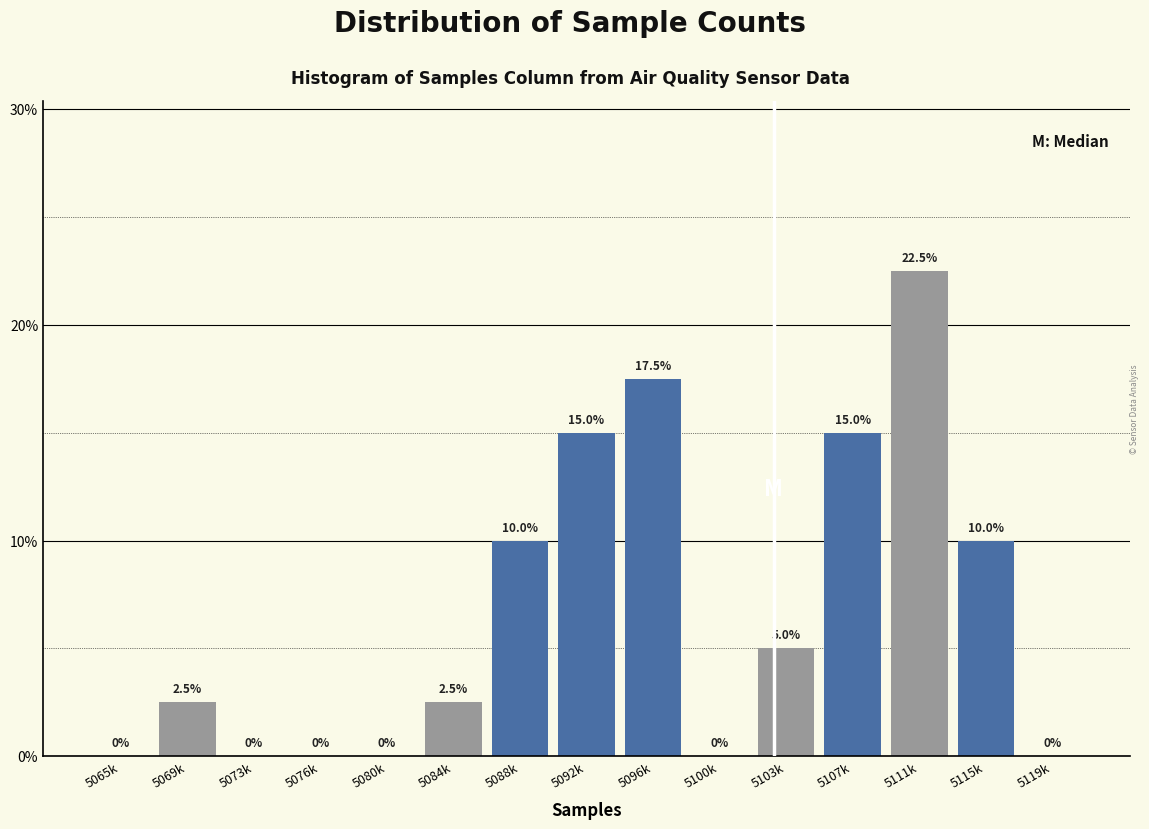

Reading left to right, what are all the values shown in this chart?

5065k=0.0	5069k=2.5	5073k=0.0	5076k=0.0	5080k=0.0	5084k=2.5	5088k=10.0	5092k=15.0	5096k=17.5	5100k=0.0	5103k=5.0	5107k=15.0	5111k=22.5	5115k=10.0	5119k=0.0